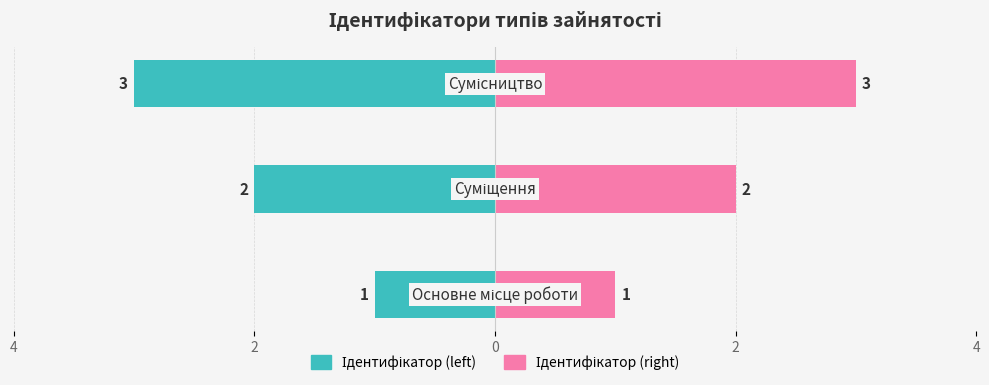

What are all the series names shown in the legend?

Ідентифікатор (left), Ідентифікатор (right)